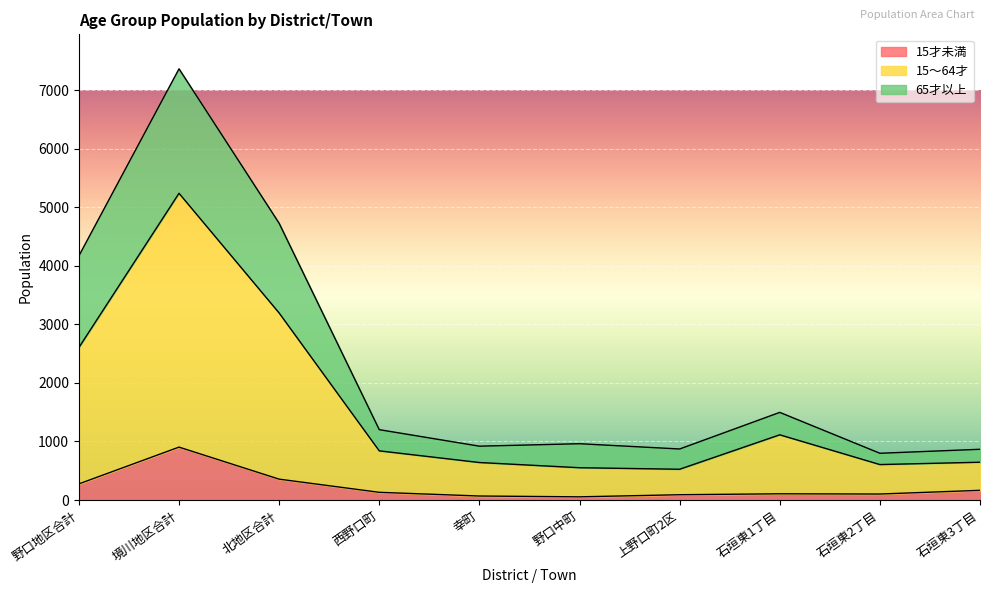

True or false: 15～64才 and 15才未満 intersect in this chart.

False